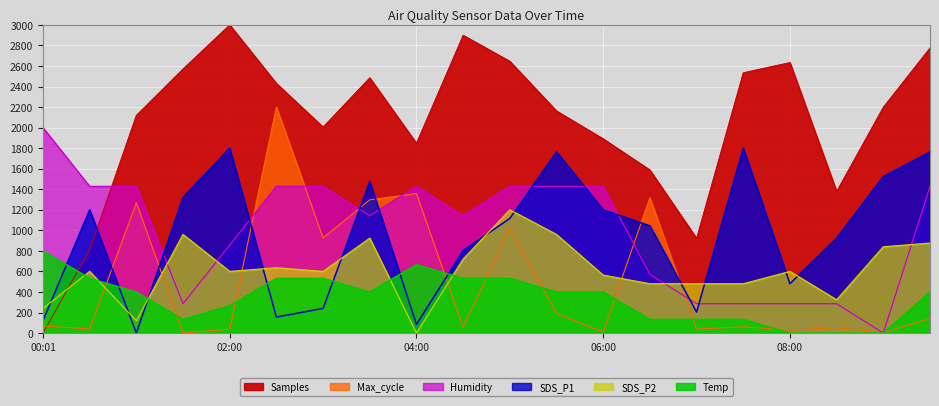

The value of Humidity at 05:00 is 1428.6. True or false?

True